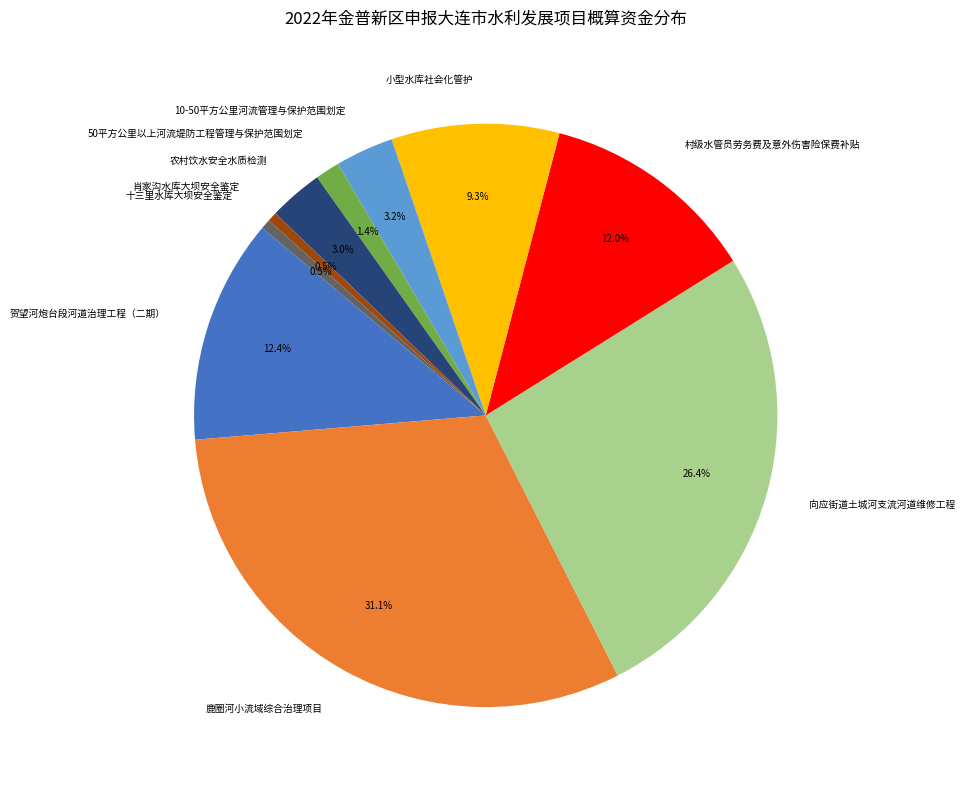

Which category has the biggest portion of the pie?

鹿圈河小流域综合治理项目